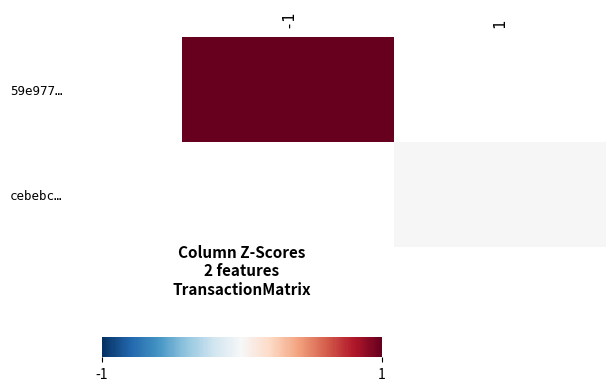

Which has a higher value, 1 or -1?

-1